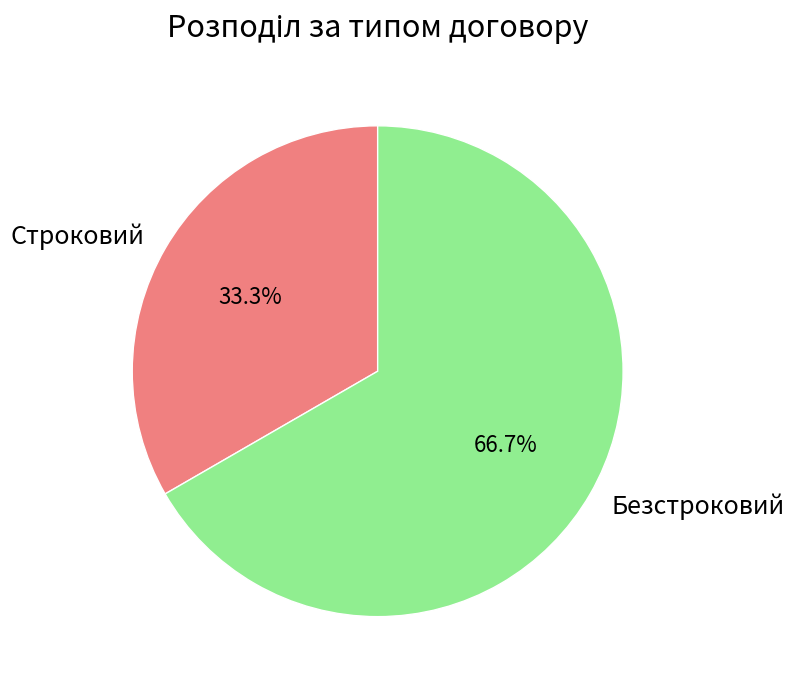

Which category has the biggest portion of the pie?

Безстроковий